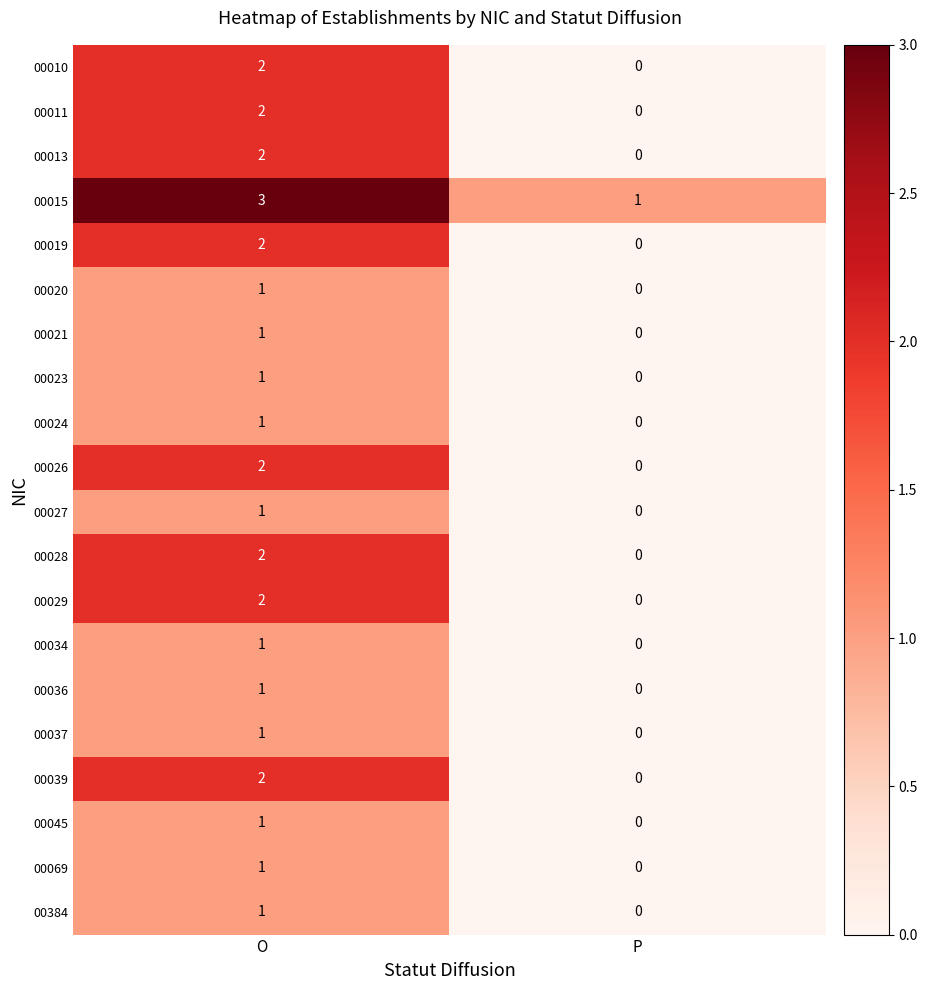

At which label is 00036 closest to 0?

P